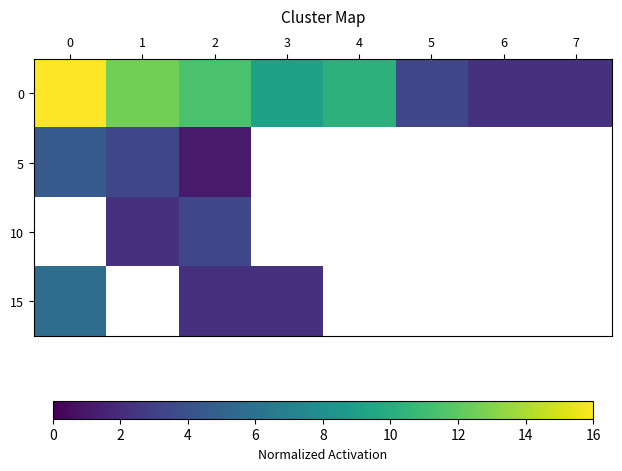

At how many categories does at least one series exceed 12?

2